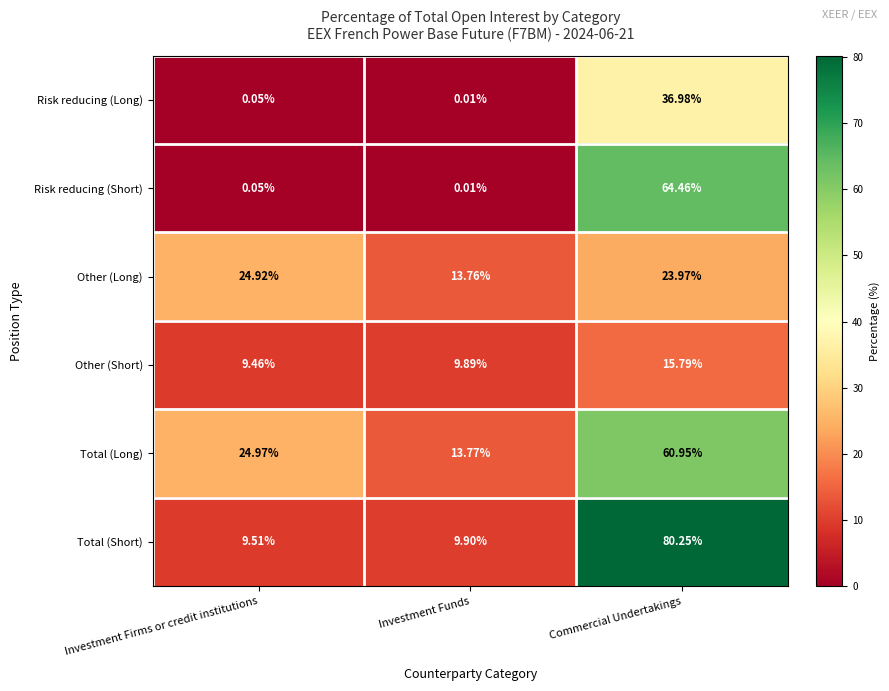

Which category has the lowest value across all series?

Investment Funds